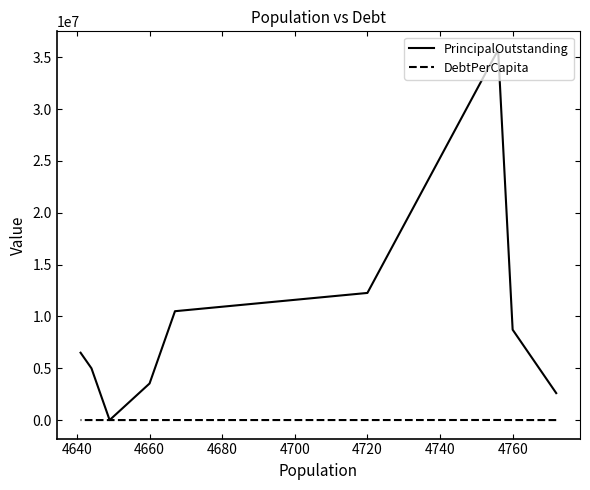

What is the highest value of the DebtPerCapita series?

7511.6